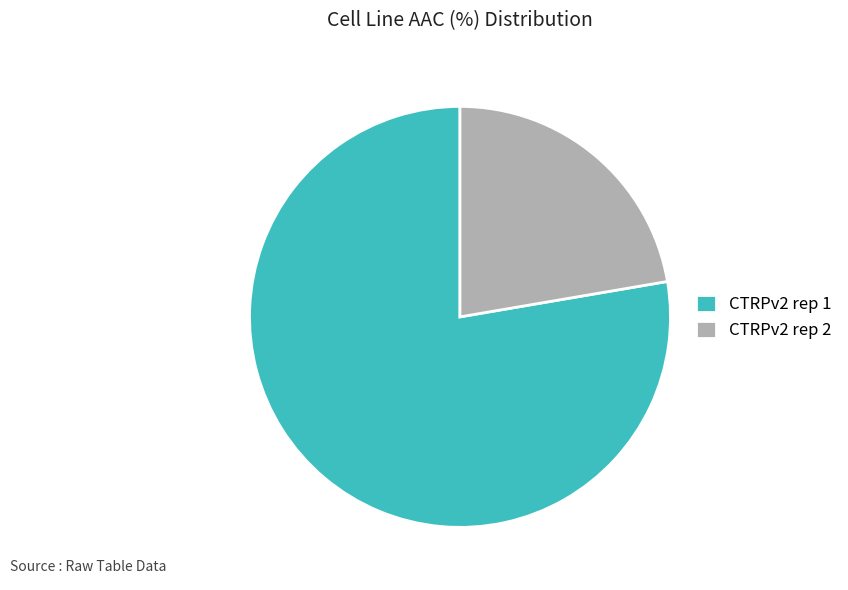

True or false: CTRPv2 rep 1 accounts for 78% of the total.

True